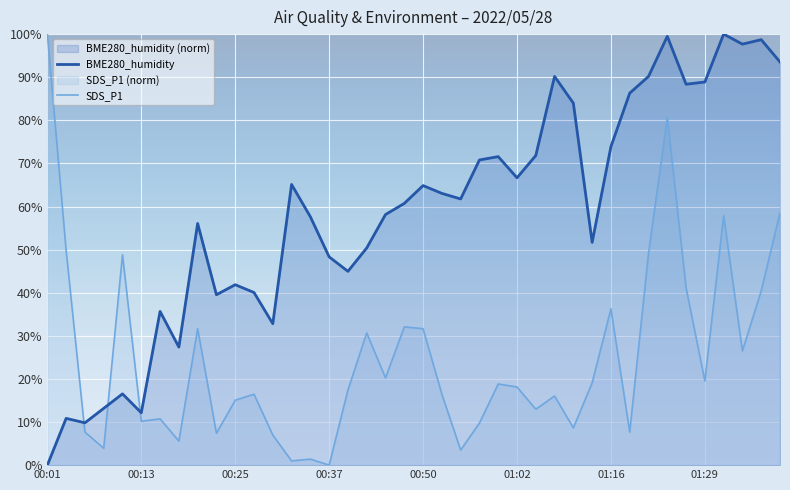

Does the chart display data point markers on the line(s)?

No